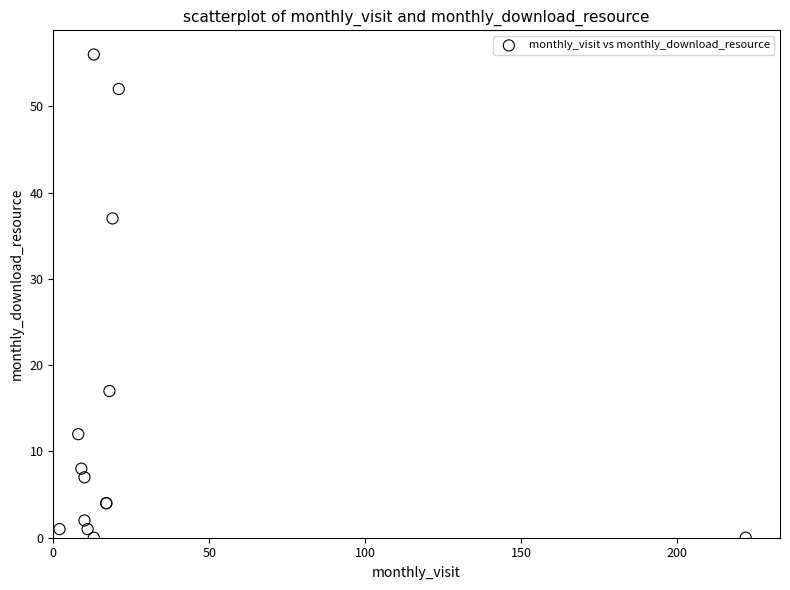

What Y value in the scatter plot is closest to 28?

37